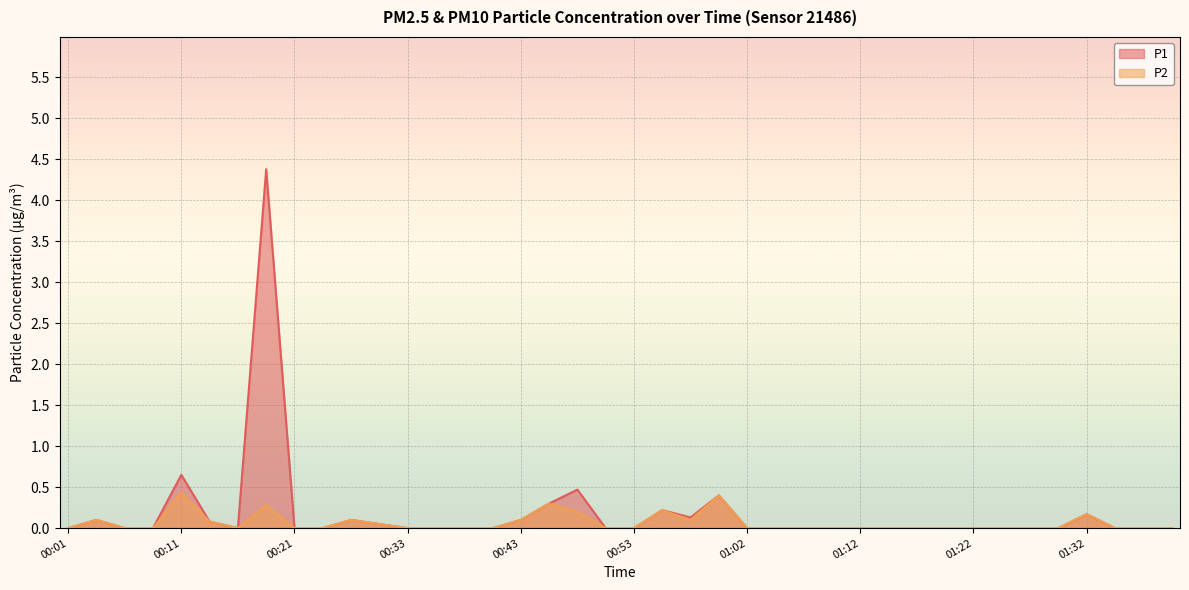

At which category is the sum across all series the highest?

00:18